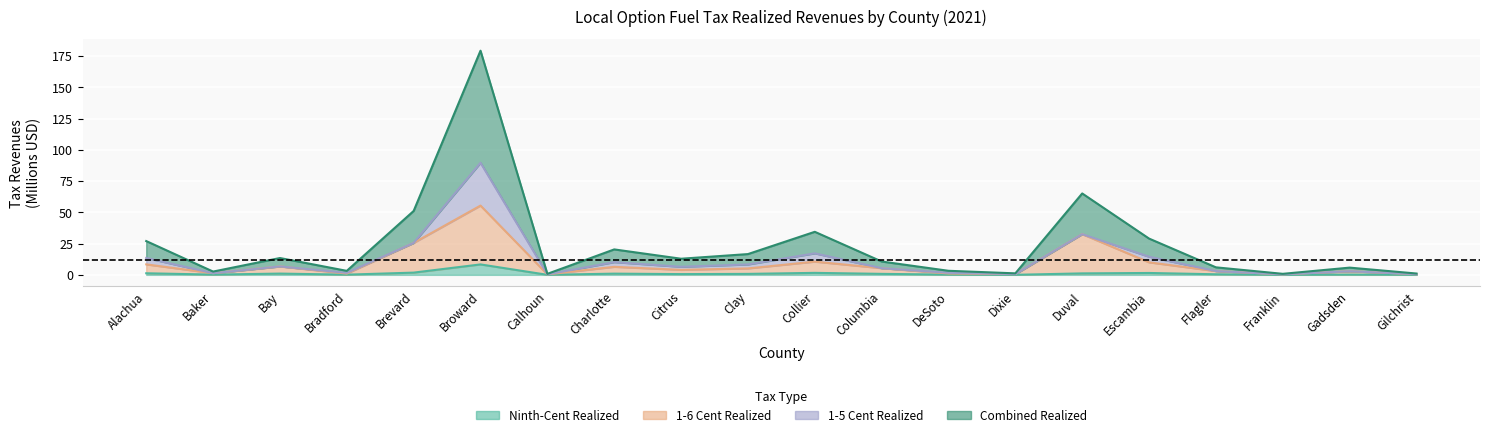

Which series has the largest range (max minus min)?

Combined Realized